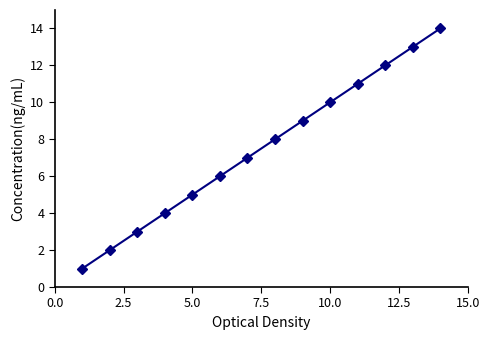

What is the sum of all values?

105